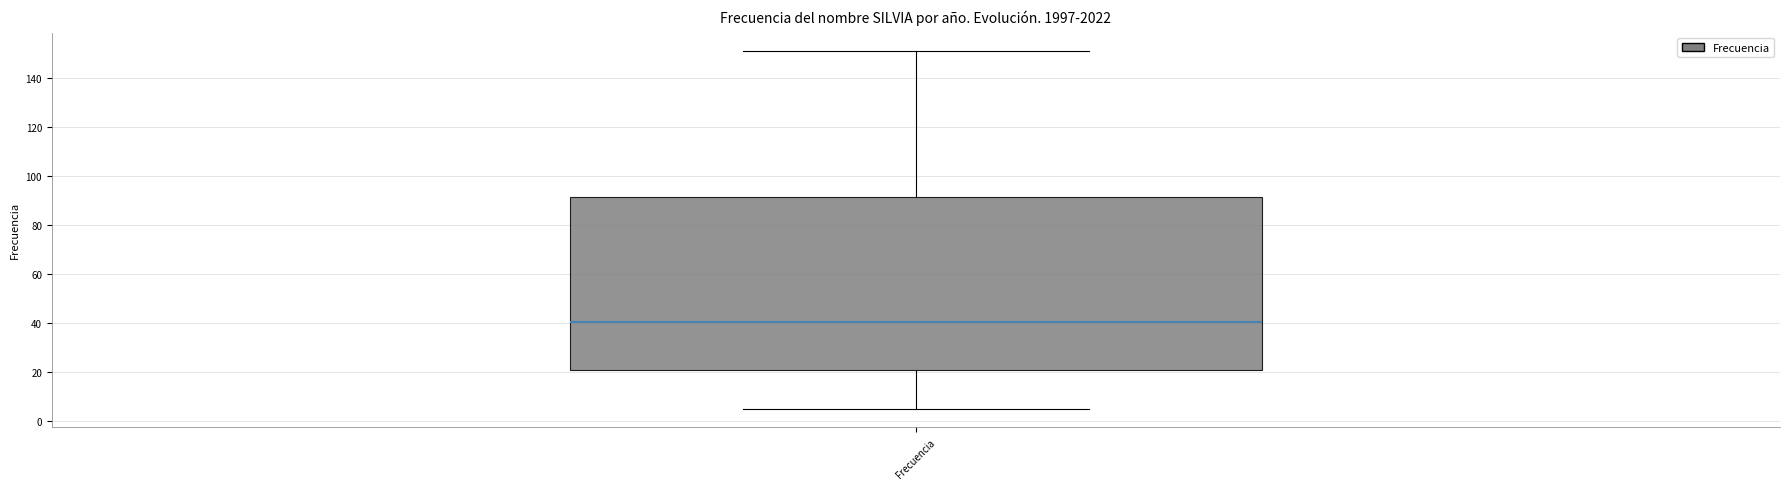

Read this box plot against the y-axis: the position of the median line, the range covered by the box, and the ends of both whiskers. The values are not printed on the chart, so give them approximately, as read against the axis.

median 40, box 20 to 92, whiskers 6 to 152